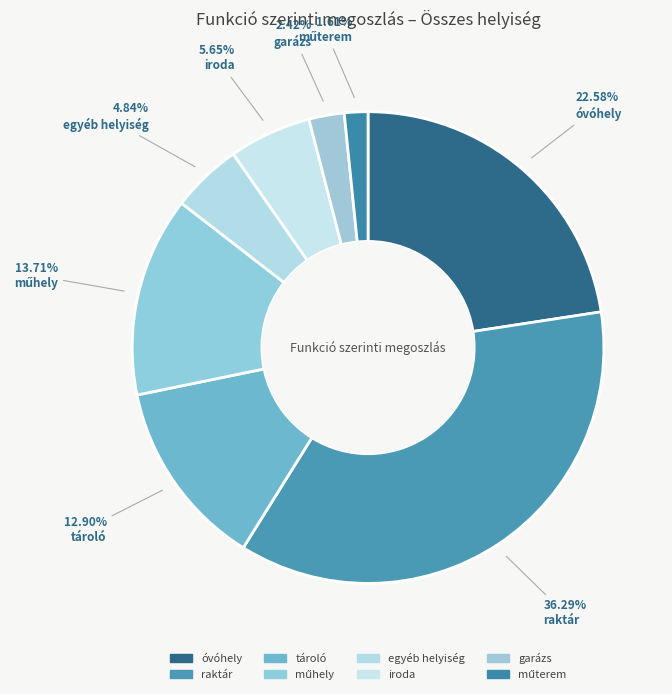

Is there a majority slice in this chart?

No